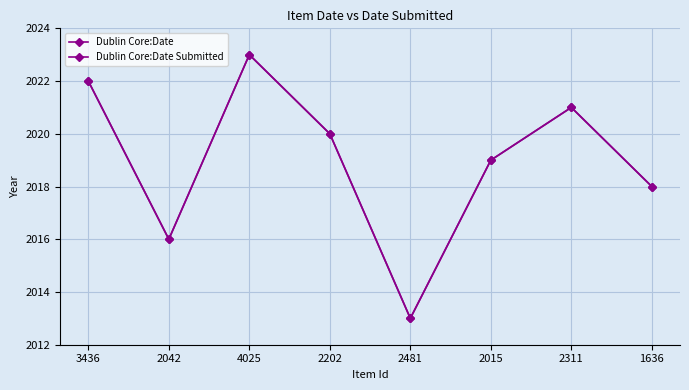

What is the average value of the Dublin Core:Date series?

2019